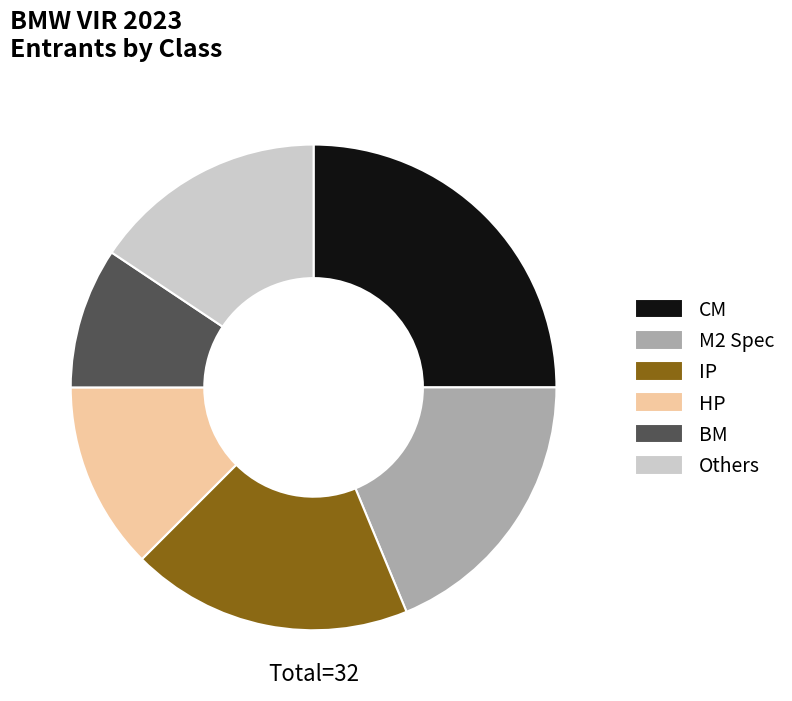

Is the sum of BM and CM greater than half?

No